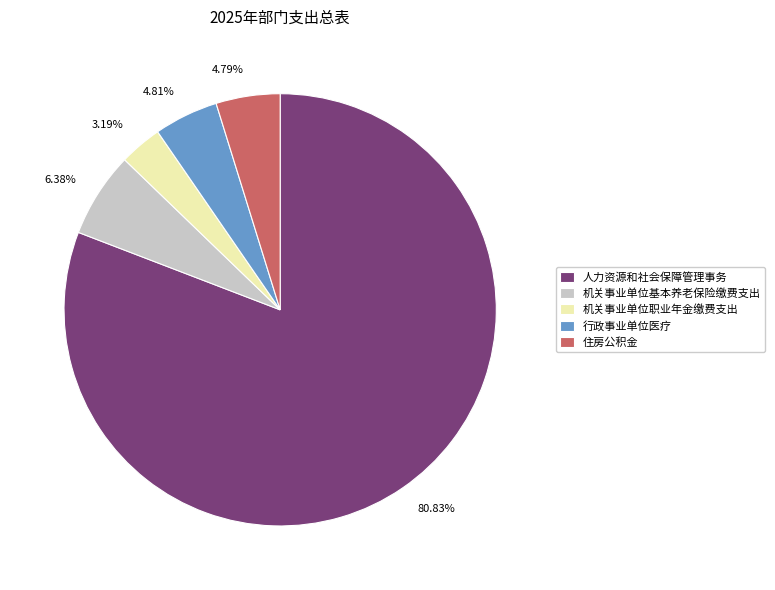

Which slice is the largest?

人力资源和社会保障管理事务